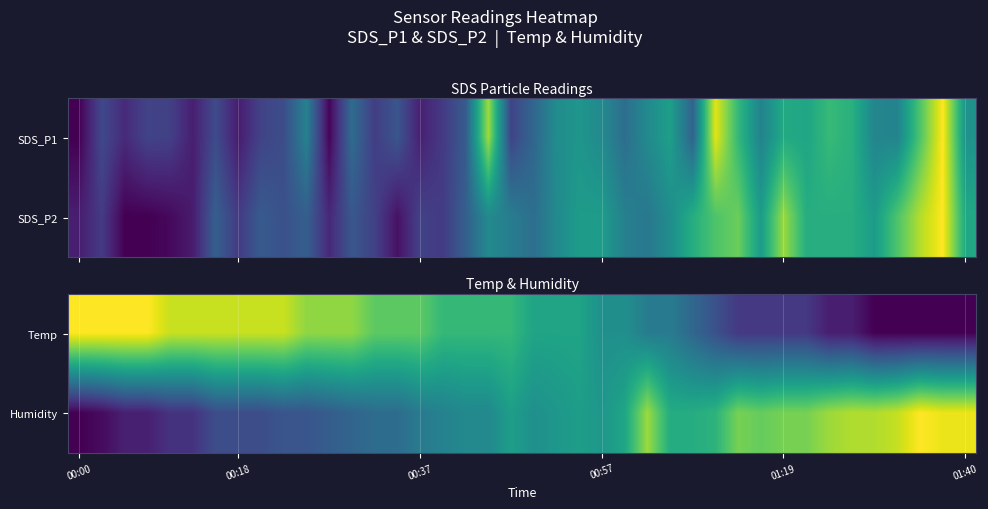

At how many categories does at least one series exceed 0?

40